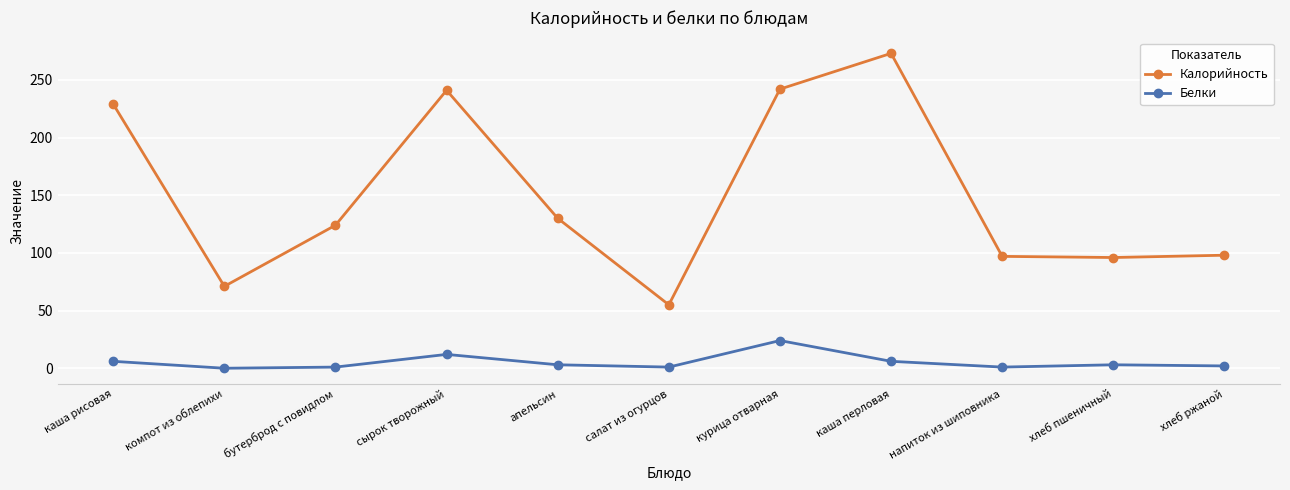

What position from the left is хлеб пшеничный?

10